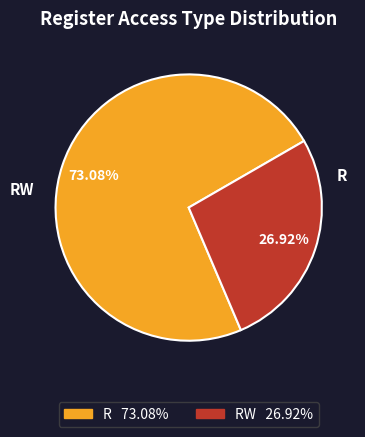

Count the number of slices in the pie.

2